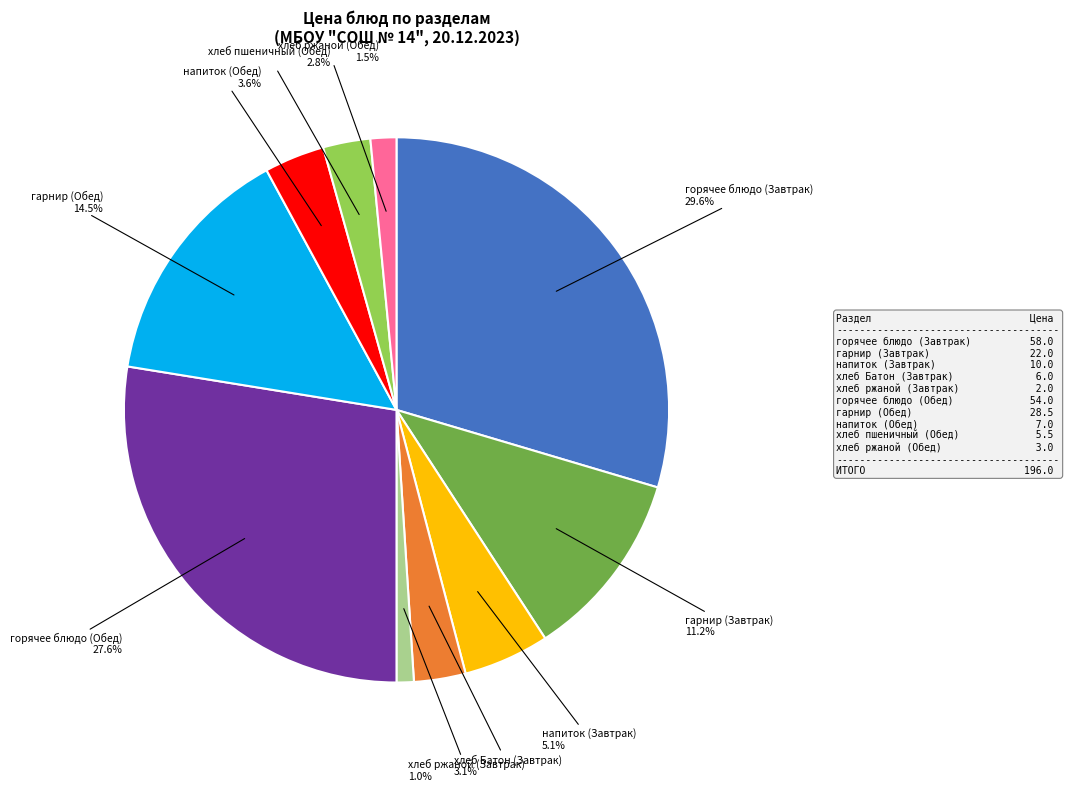

Count the number of slices in the pie.

10